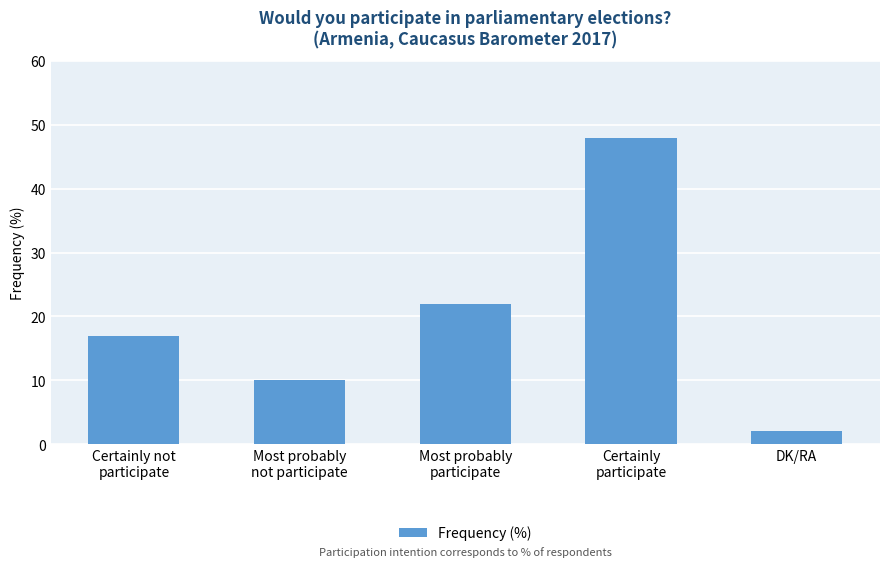

The value at Most probably
participate is 22. True or false?

True